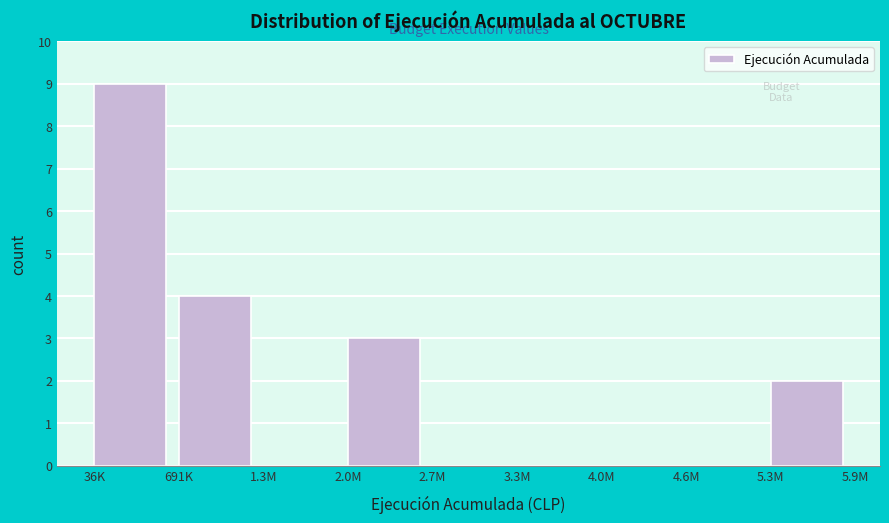

Reading left to right, transcribe all the data shown in this chart.

36K=9	691K=4	1.3M=0	2.0M=3	2.7M=0	3.3M=0	4.0M=0	4.6M=0	5.3M=2